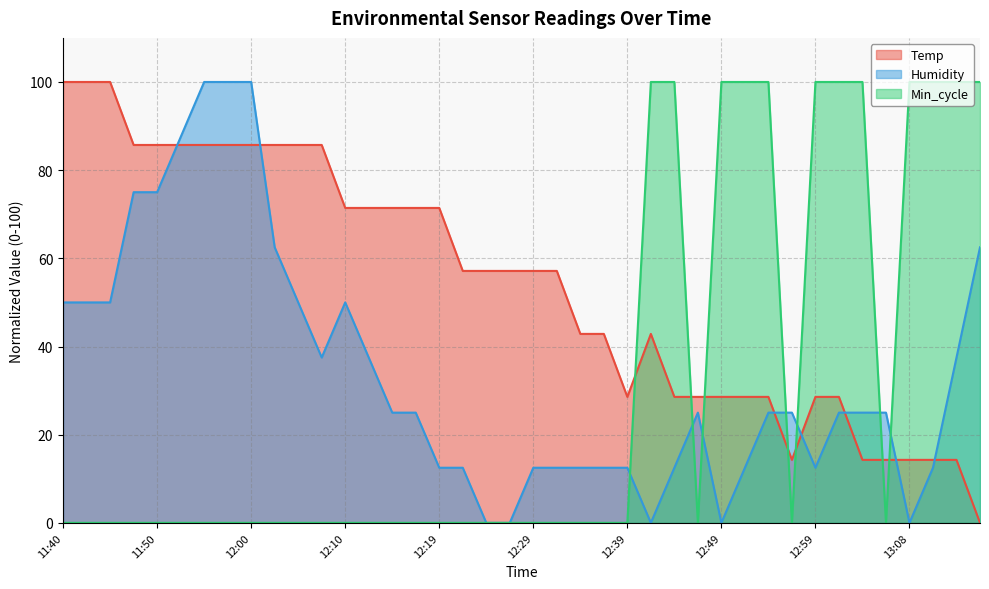

What is the sum of the Temp values at 12:46 and 13:01?

57.1